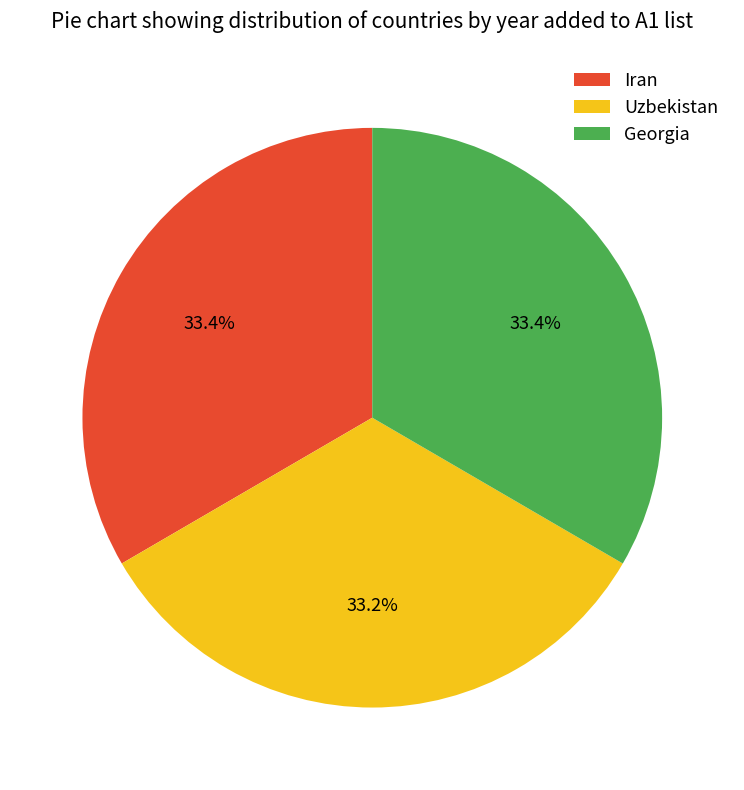

Does any single category account for the majority?

No